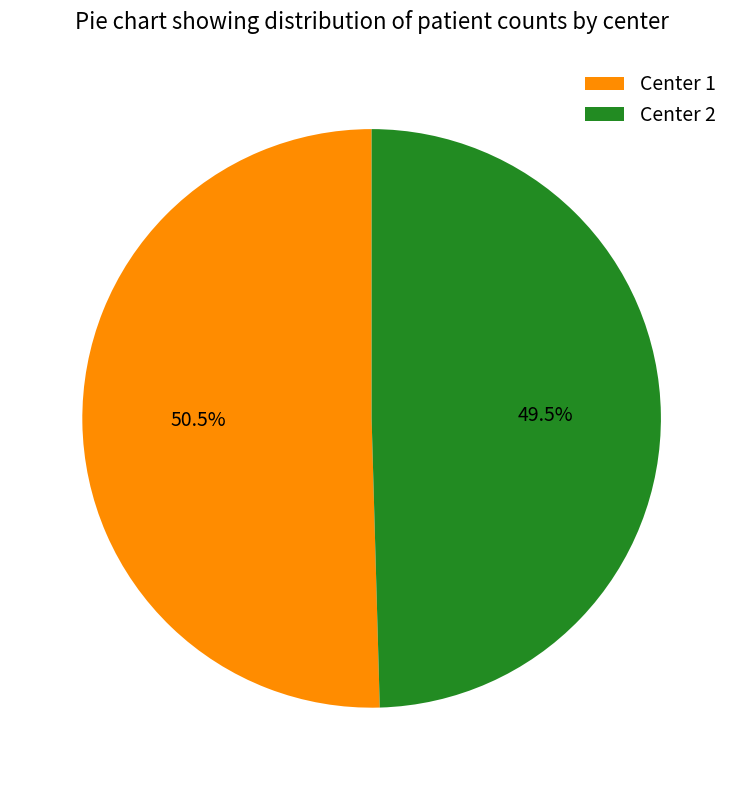

What portion of the pie excludes Center 2?

50.5%